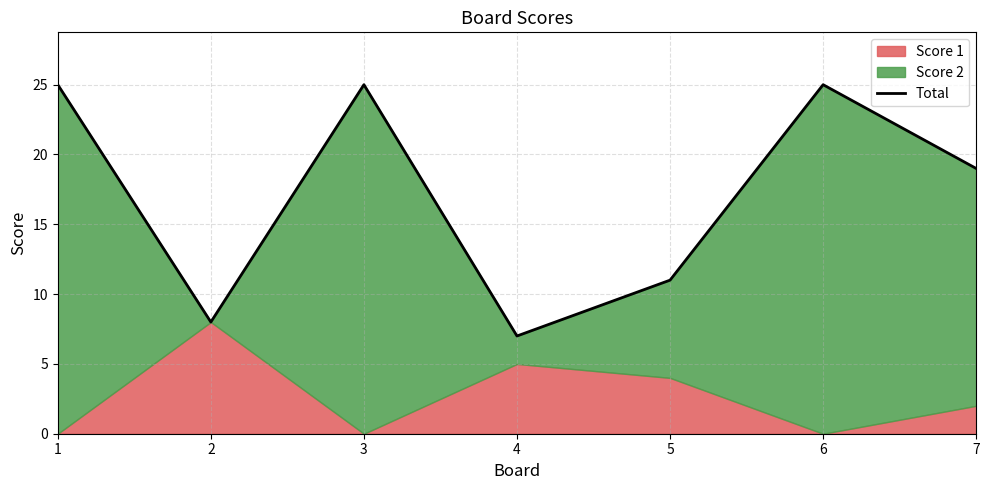

What is the difference between the second highest and minimum values?

18